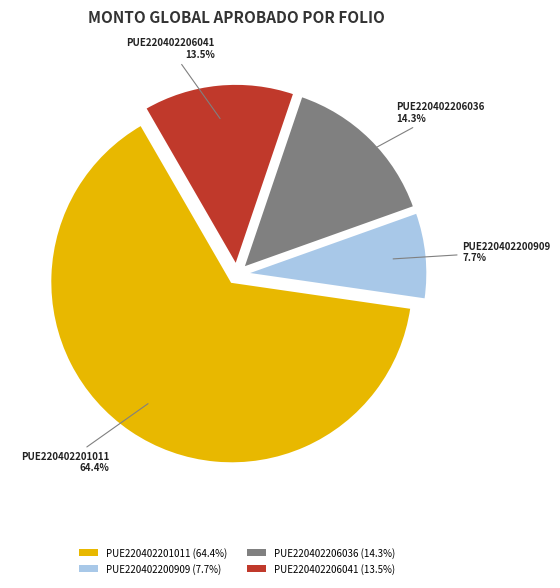

Is there any slice that represents more than half of the pie?

Yes